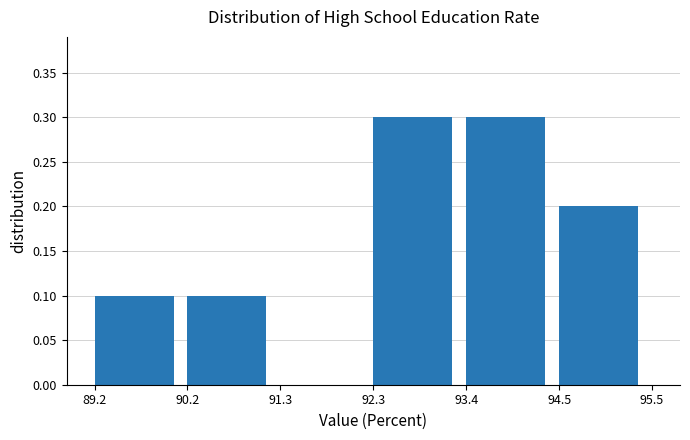

Reading left to right, list every bar in this chart as the range it spans on the x-axis followed by its height. The values are not printed on the chart, so give them approximately, as read against the axis.

89.2 to 90.2: 0.1
90.2 to 91.3: 0.1
91.3 to 92.3: 0
92.3 to 93.4: 0.3
93.4 to 94.5: 0.3
94.5 to 95.5: 0.2